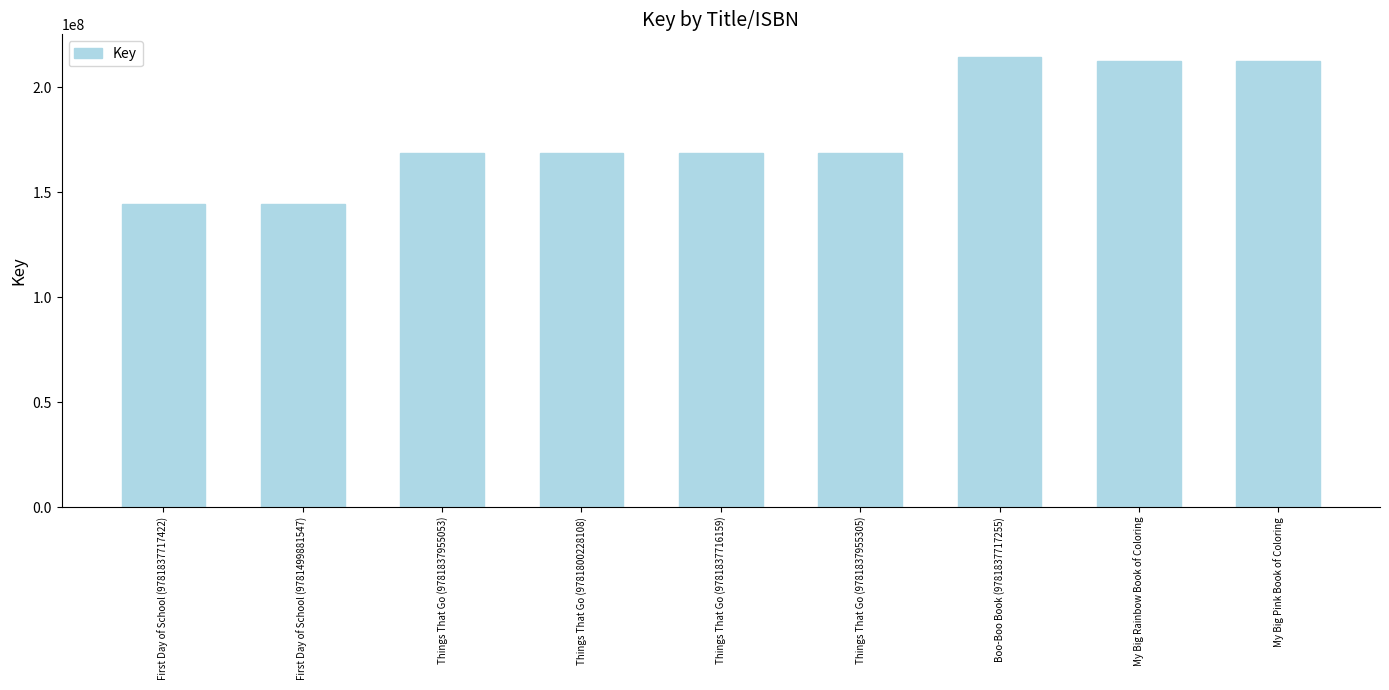

The value at First Day of School (9781499881547) is 252800929. True or false?

False